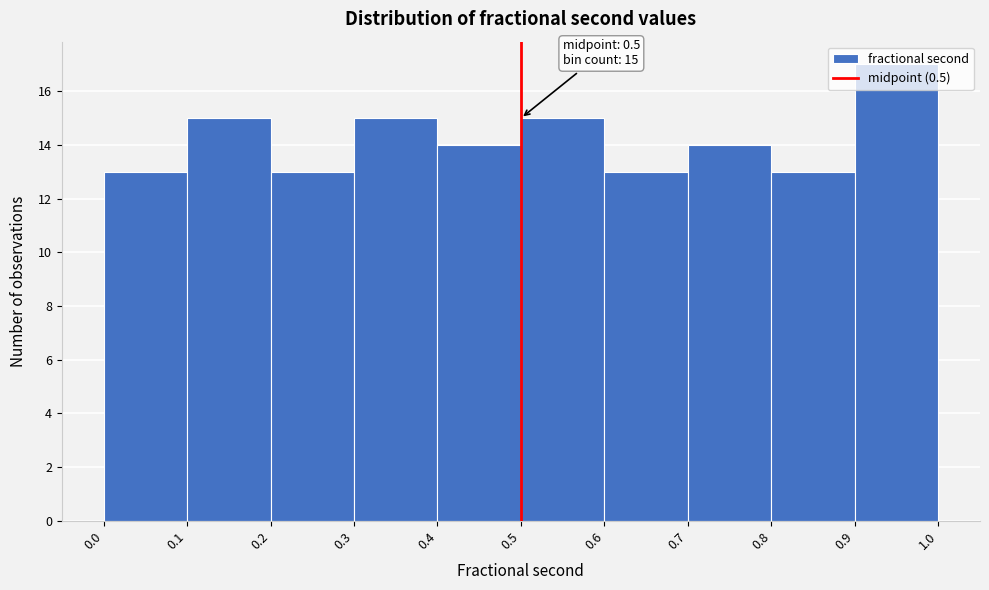

Over which range of the x-axis is the bar tallest?

0.9 to 1.0